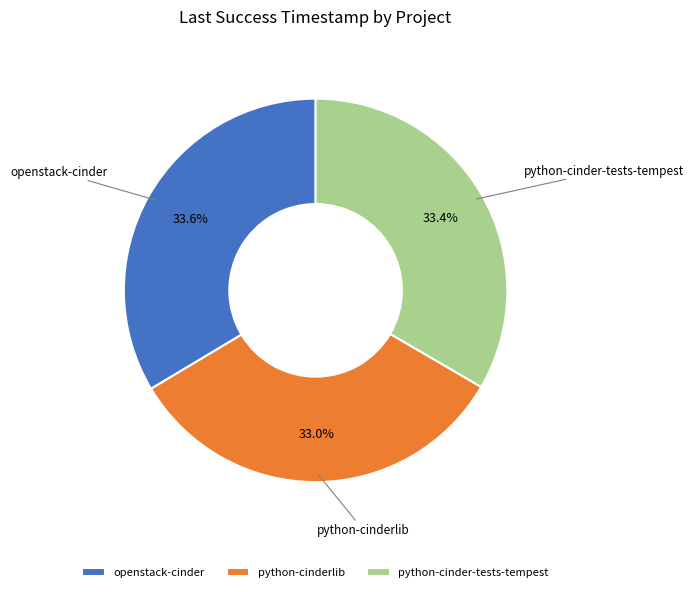

To the nearest percent, what is the combined percentage of python-cinder-tests-tempest and python-cinderlib?

66%